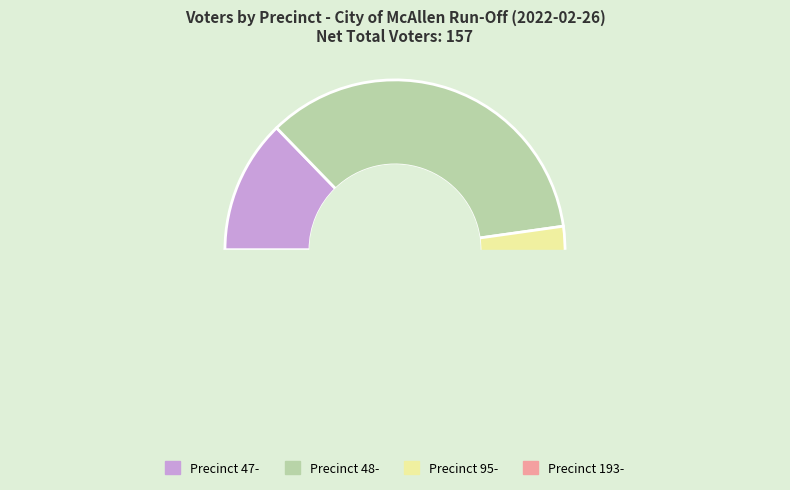

Approximately how many times larger is the value at Precinct 48- compared to Precinct 47-?

2.8